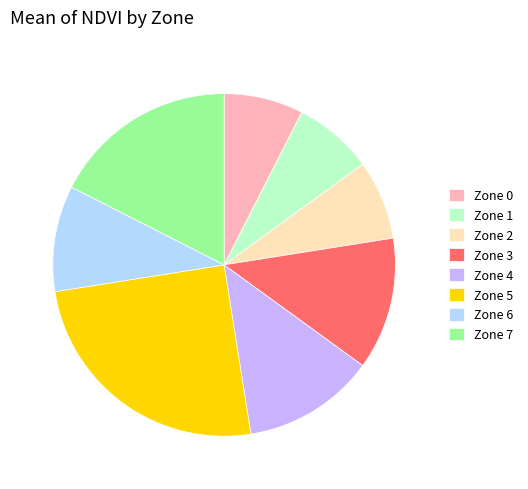

Which category has the biggest portion of the pie?

Zone 5